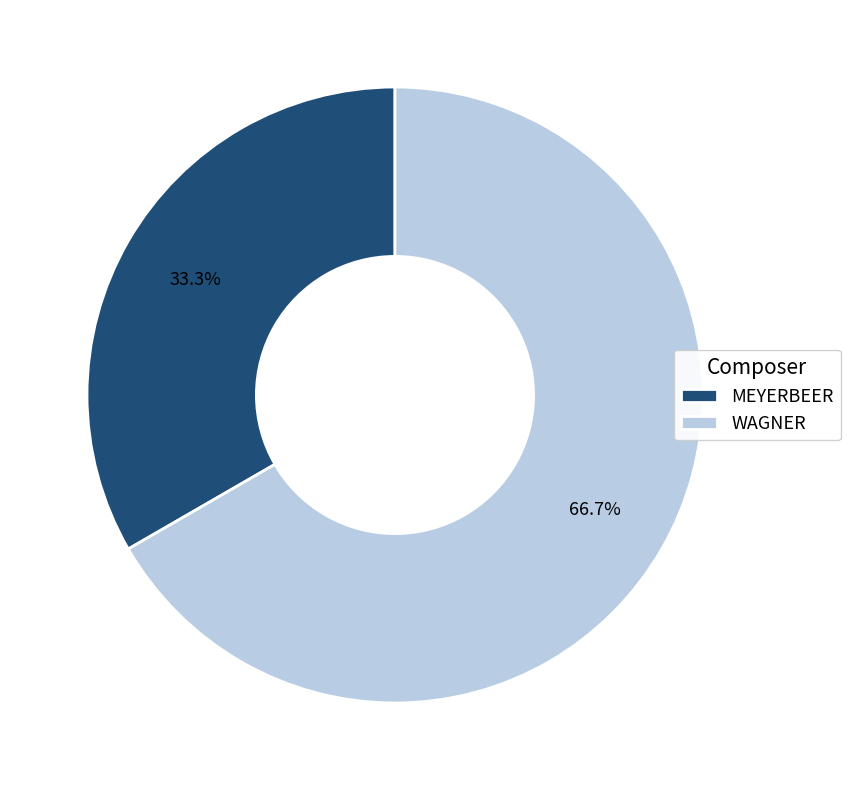

What is the ratio of the value at MEYERBEER to the value at WAGNER?

0.5